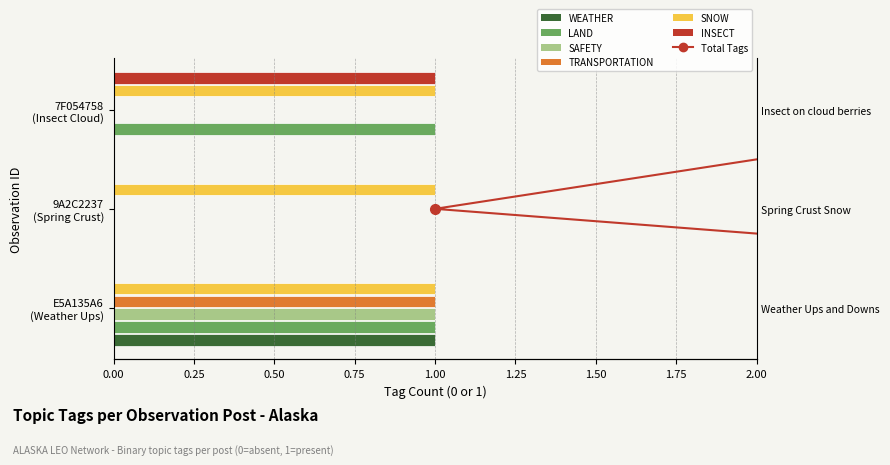

The value of TRANSPORTATION at 7F054758 (Insect Cloud) is 0. True or false?

True